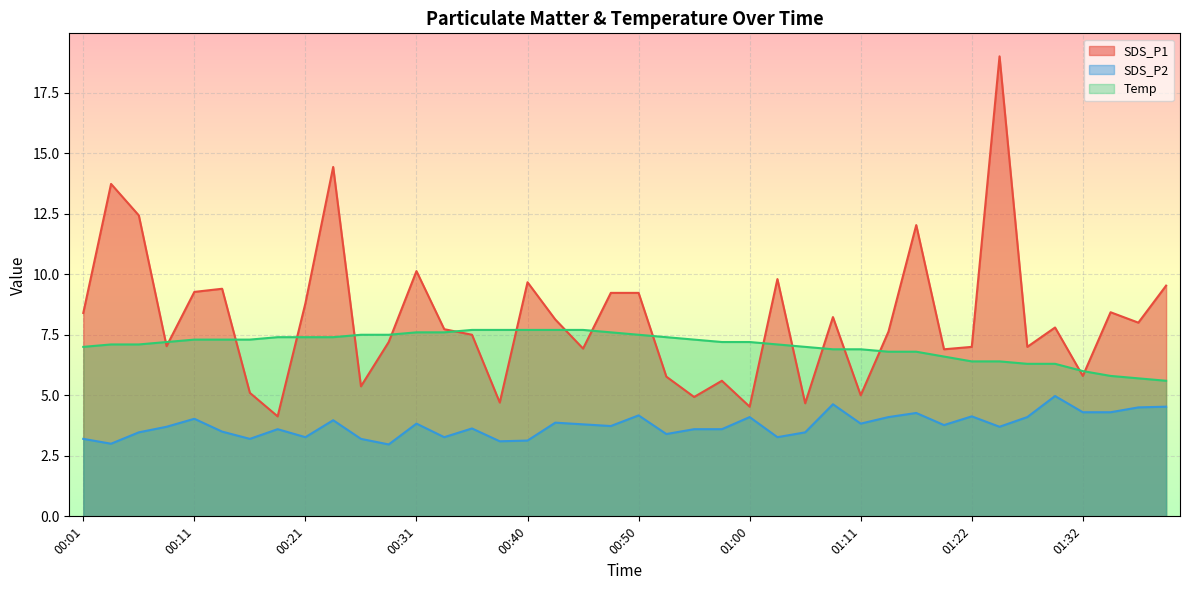

Which series has the largest range (max minus min)?

SDS_P1